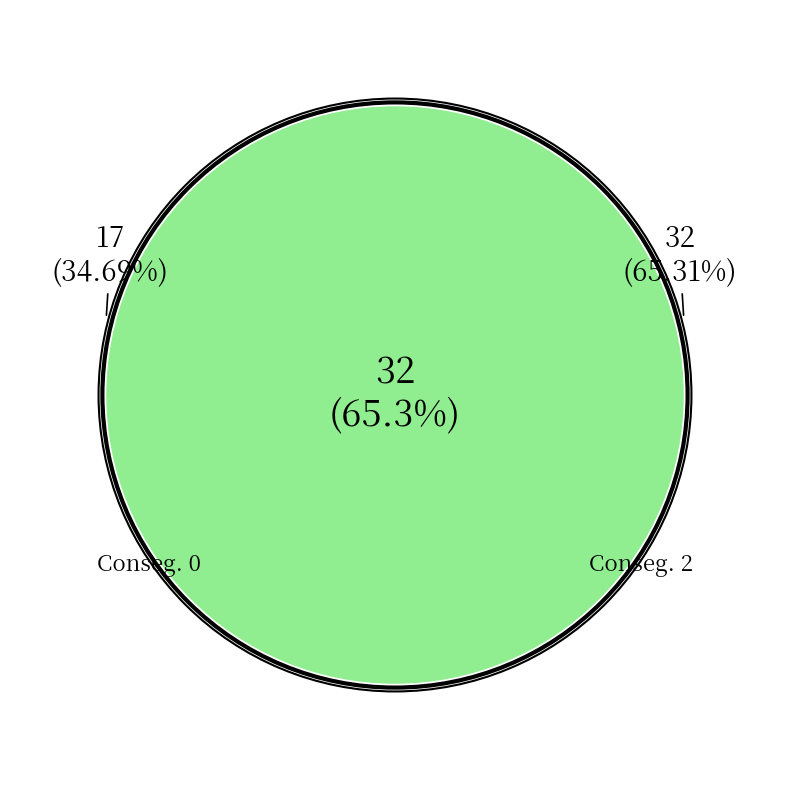

The 0 slice represents 42% of the pie. True or false?

False